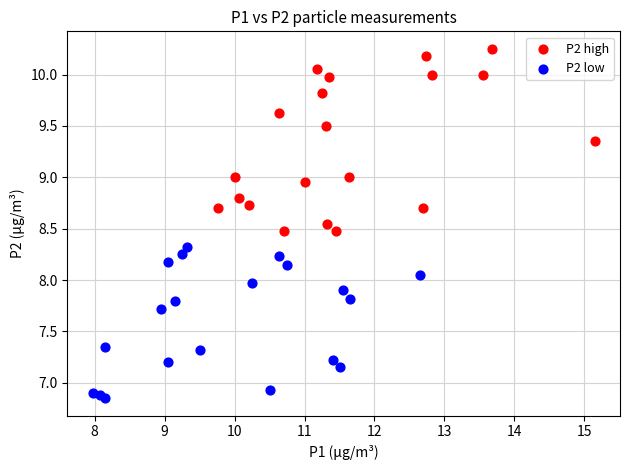

Which series reaches the minimum Y coordinate?

P2 low